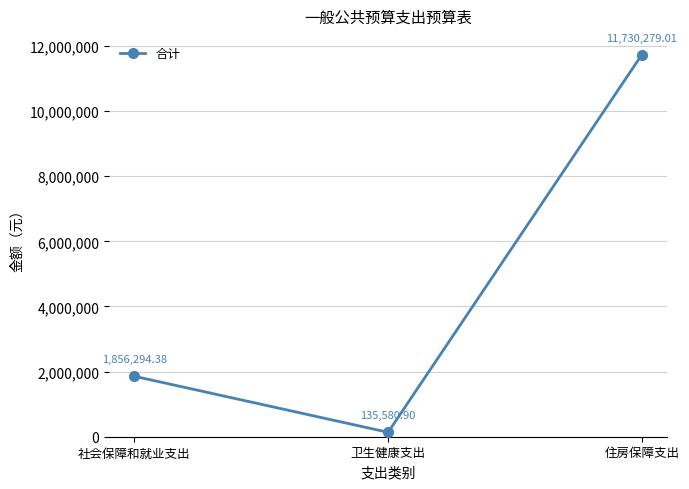

At which label does the data first exceed 1856294?

社会保障和就业支出